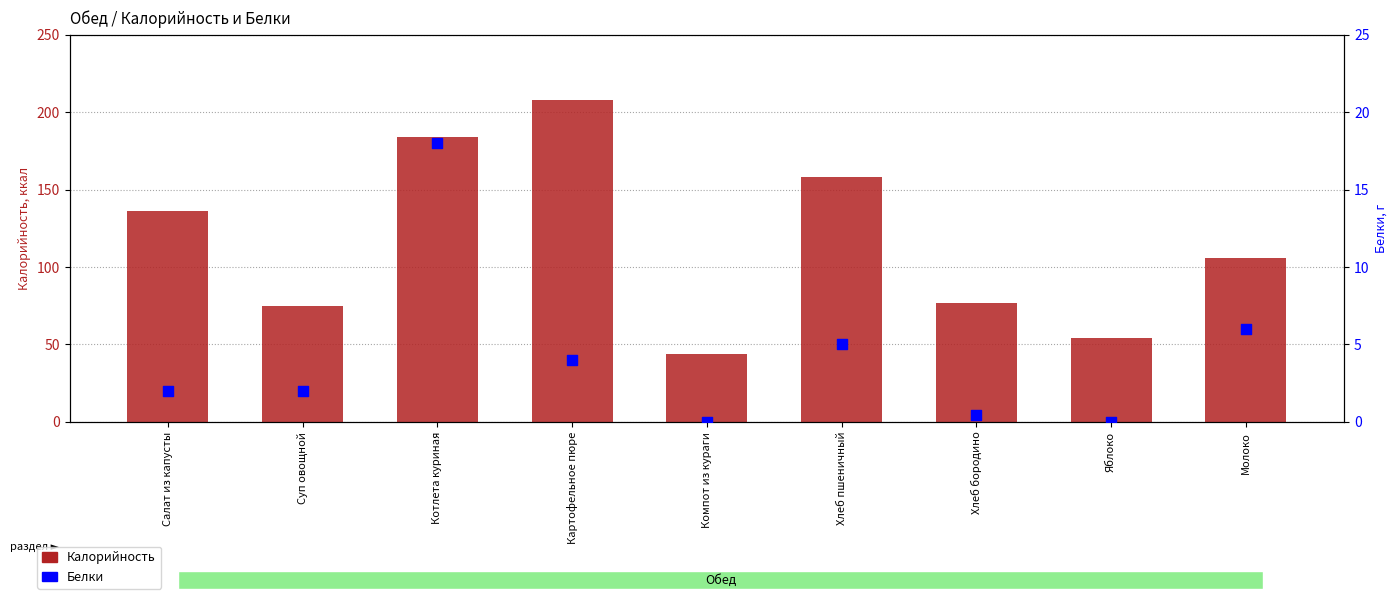

At how many categories does at least one series exceed 177?

2